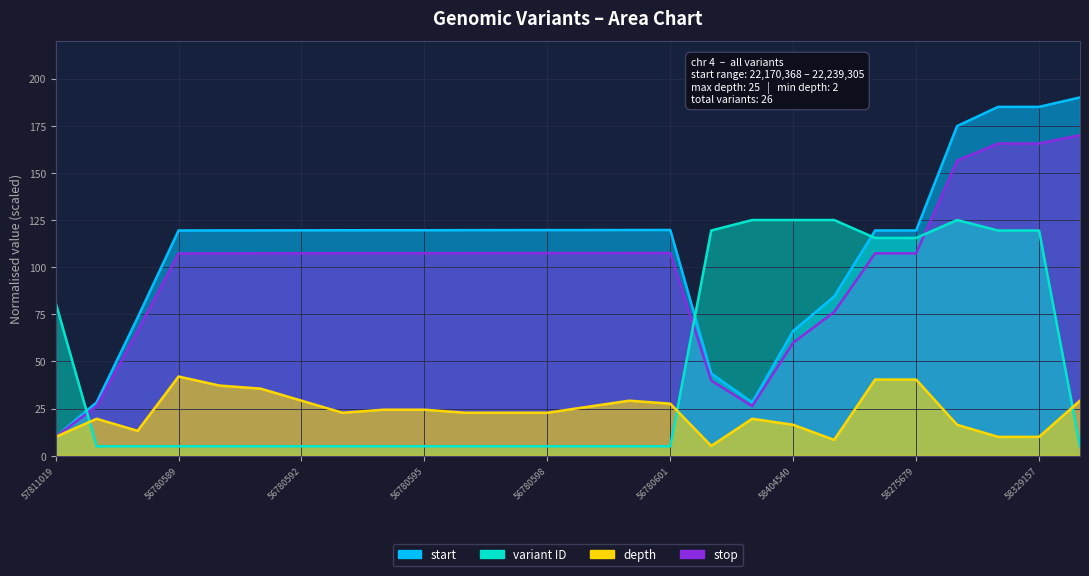

Which series changed the most between 56780589 and 58329157?

variant ID